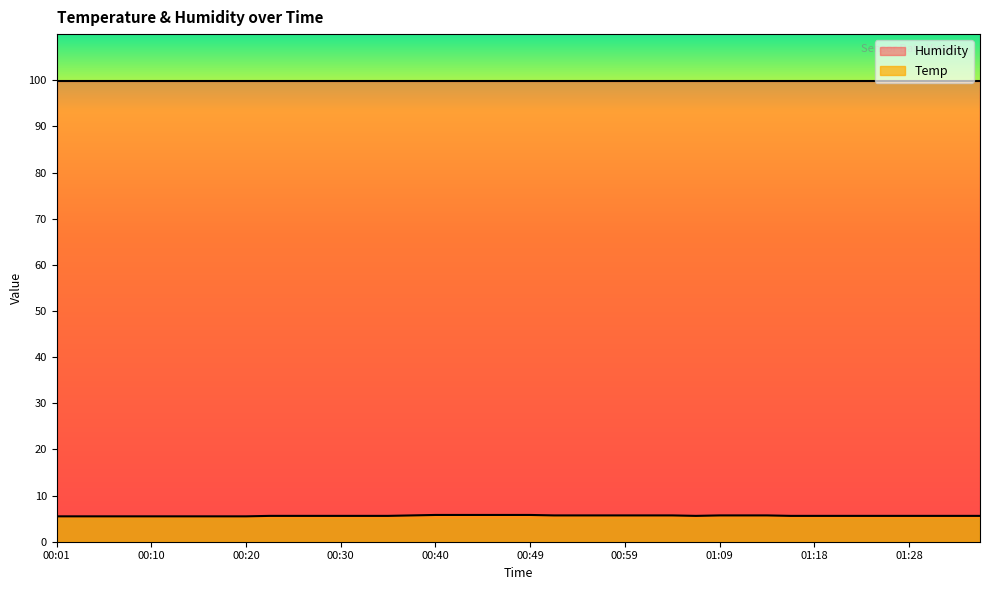

What is the minimum value shown in the chart?

5.5